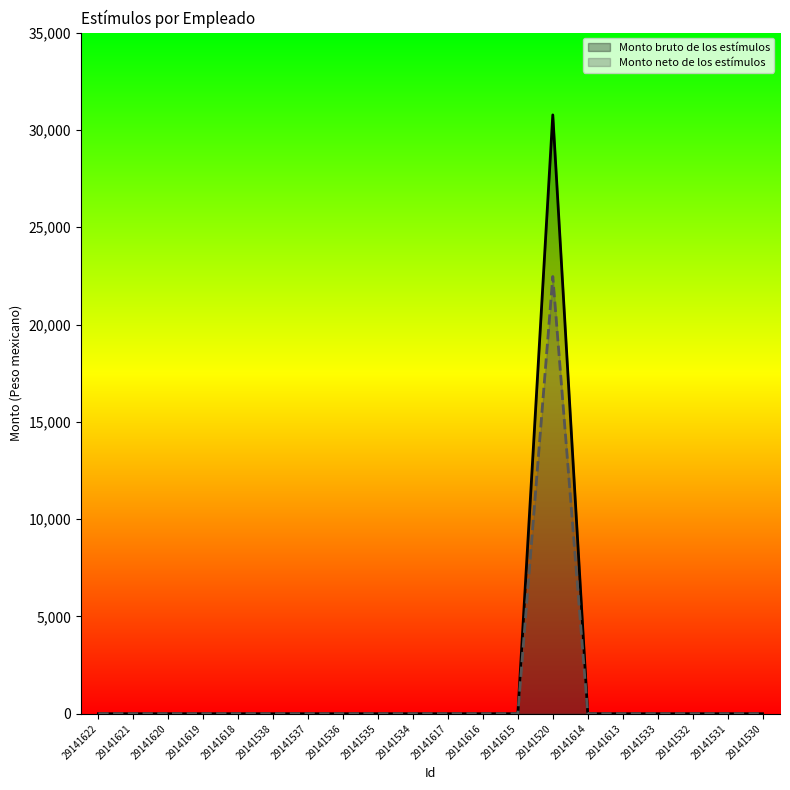

What position from the right is 29141621?

19